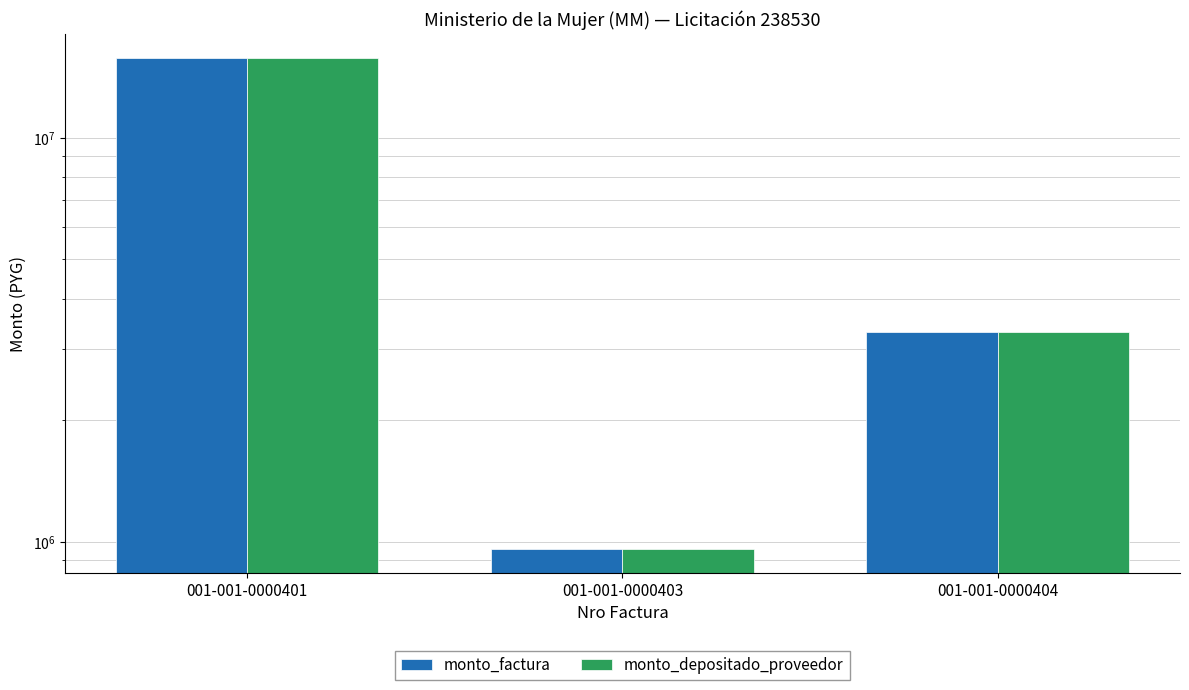

Where does the monto_factura series first go above 3314500?

001-001-0000401